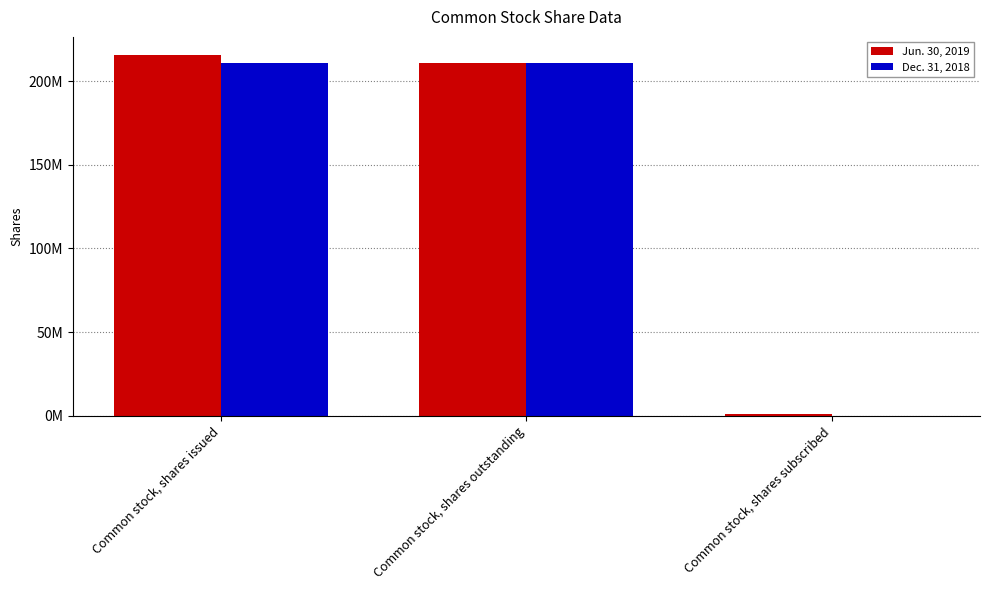

Which has a higher value, Common stock, shares subscribed or Common stock, shares outstanding?

Common stock, shares outstanding